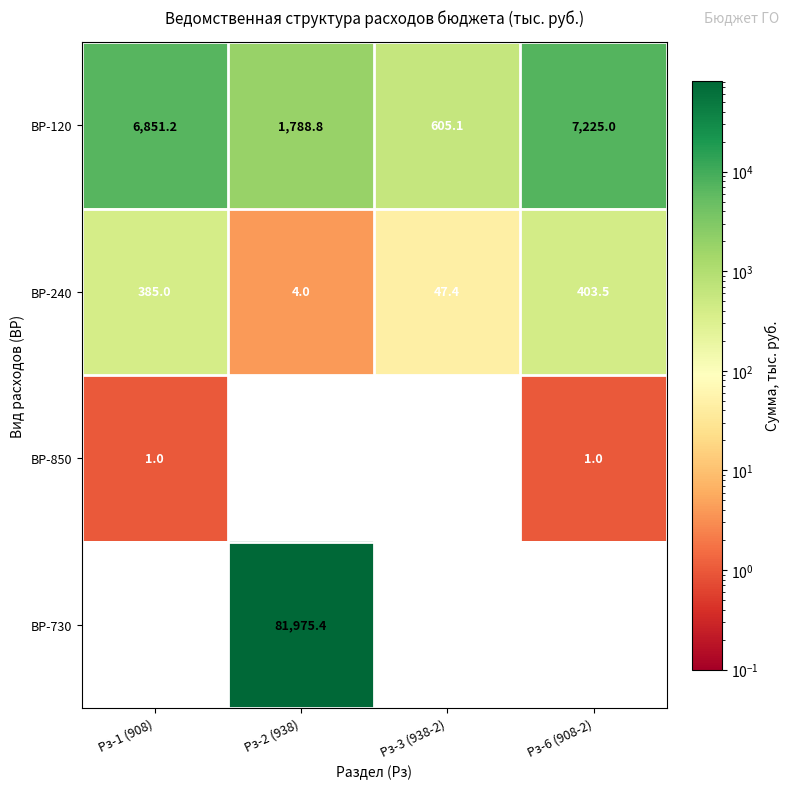

True or false: ВР-120 has a value of 139.2 at Рз-3 (938-2).

False